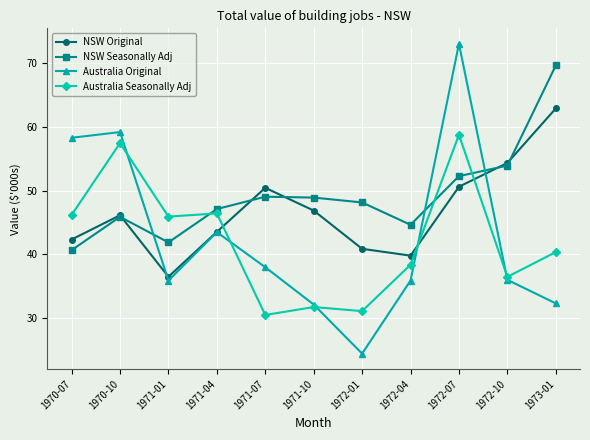

What is the total value across all series at 1972-10?

180620